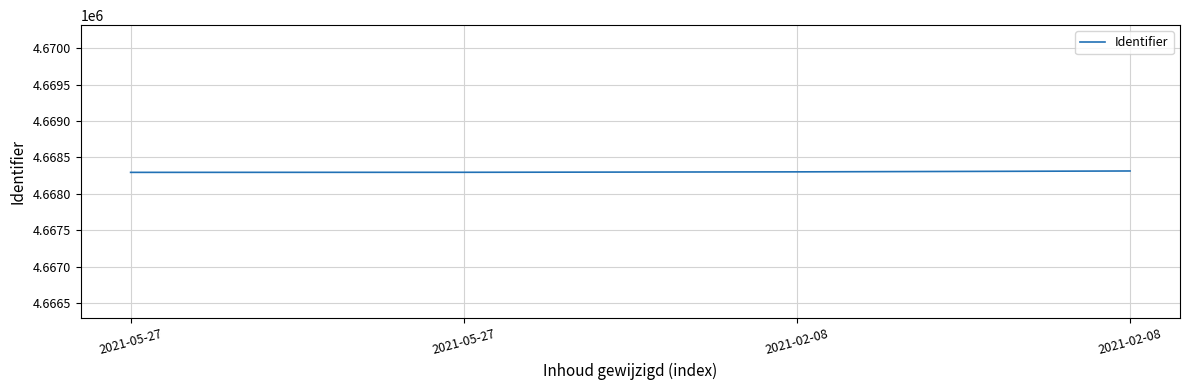

Does the chart have visible grid lines?

Yes